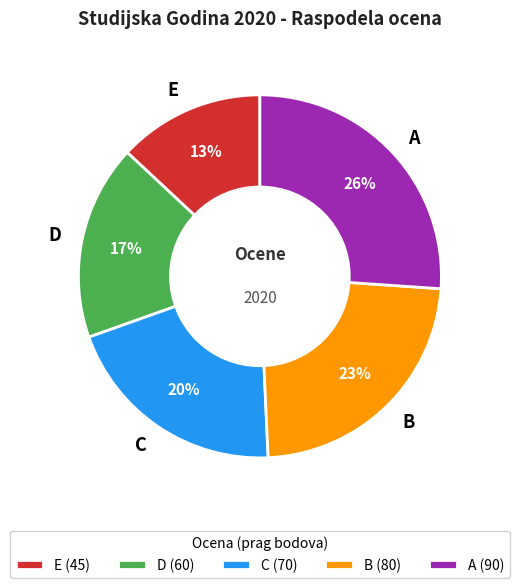

How many segments does this pie chart have?

5